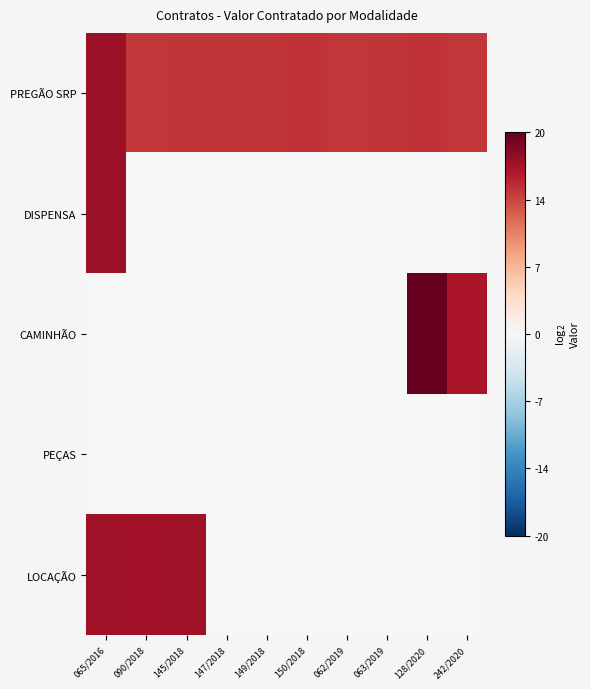

Which category has the lowest value across all series?

090/2018